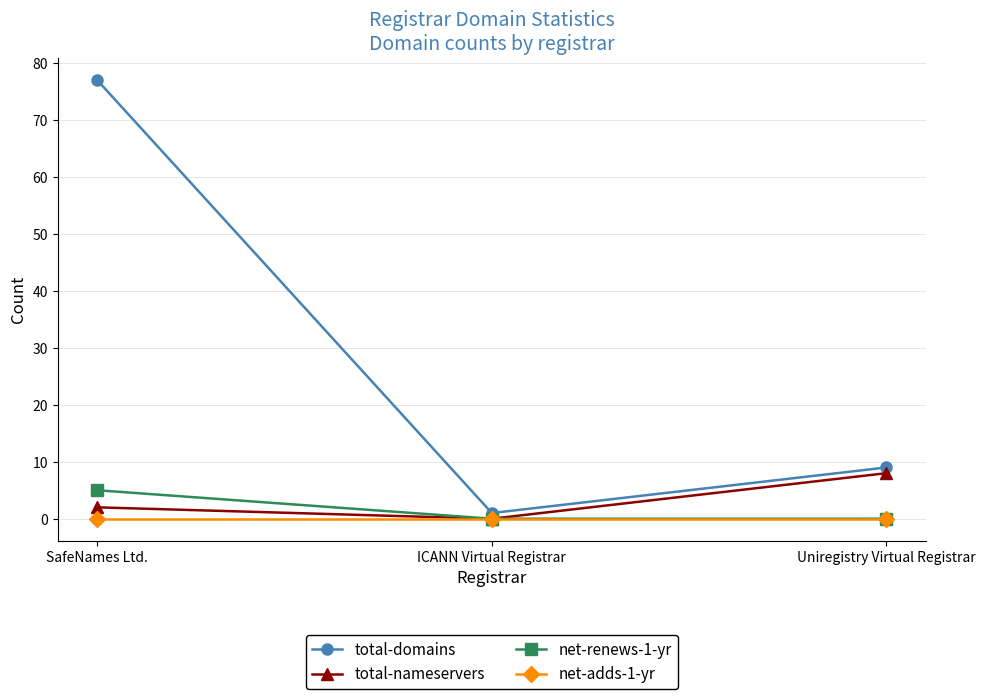

The total-nameservers series shows 0 at ICANN Virtual Registrar. True or false?

True